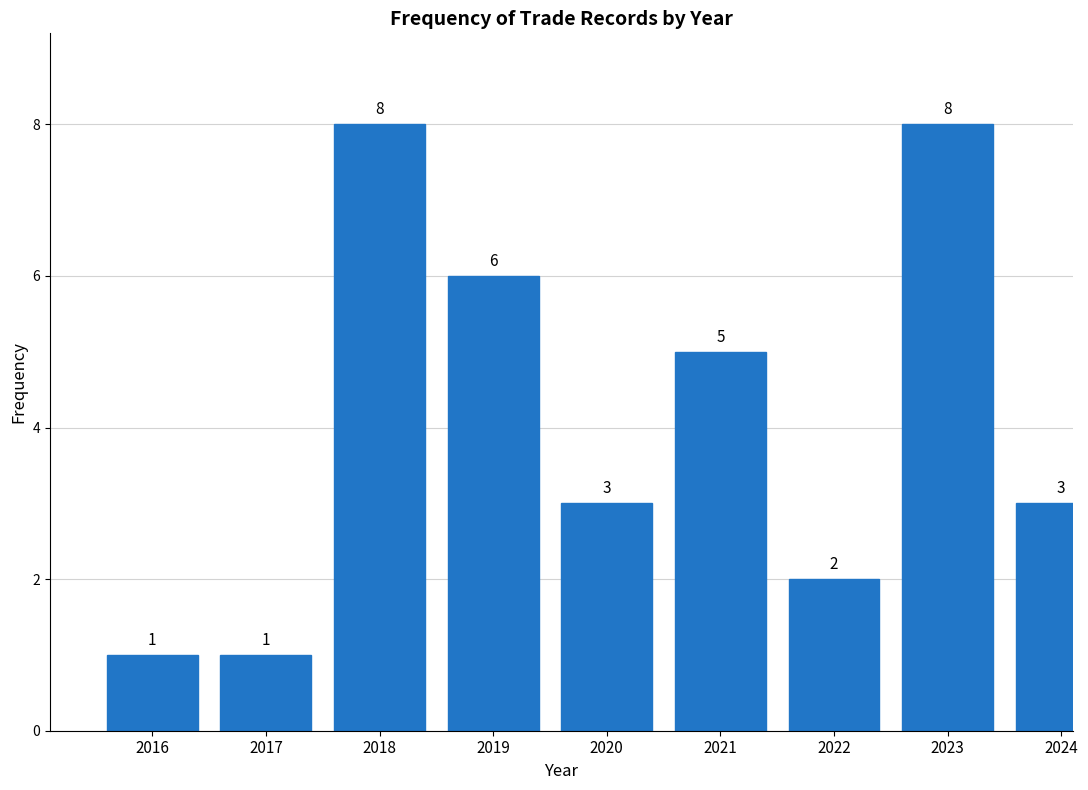

Reading right to left, extract all data points from this chart.

3	8	2	5	3	6	8	1	1